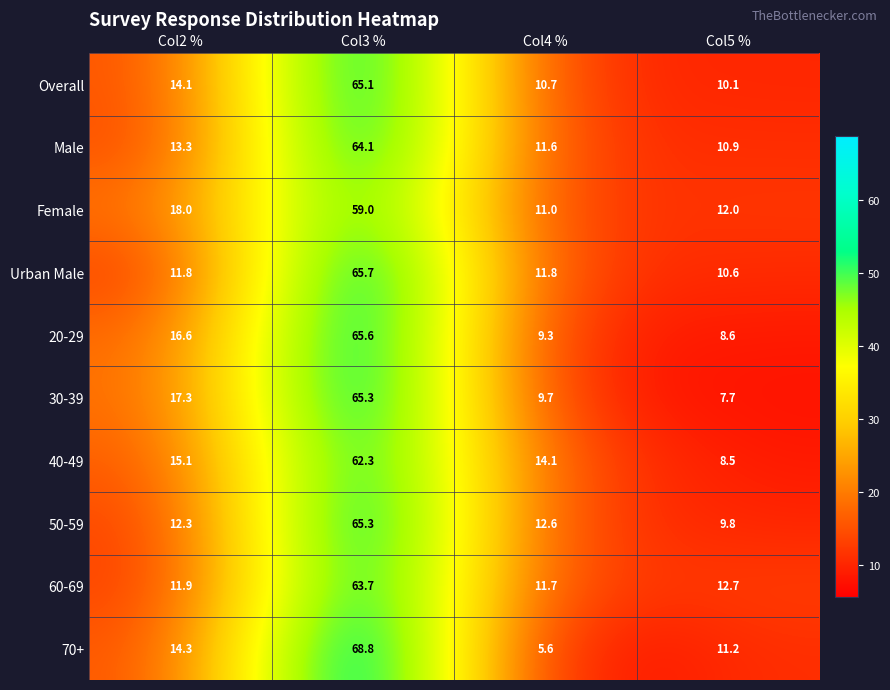

List the labels in order of Female value, largest first.

Col3 %, Col2 %, Col5 %, Col4 %